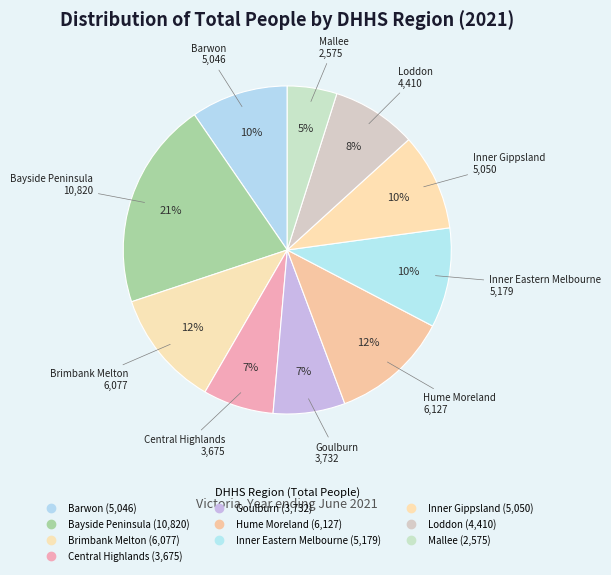

Count the number of slices in the pie.

10